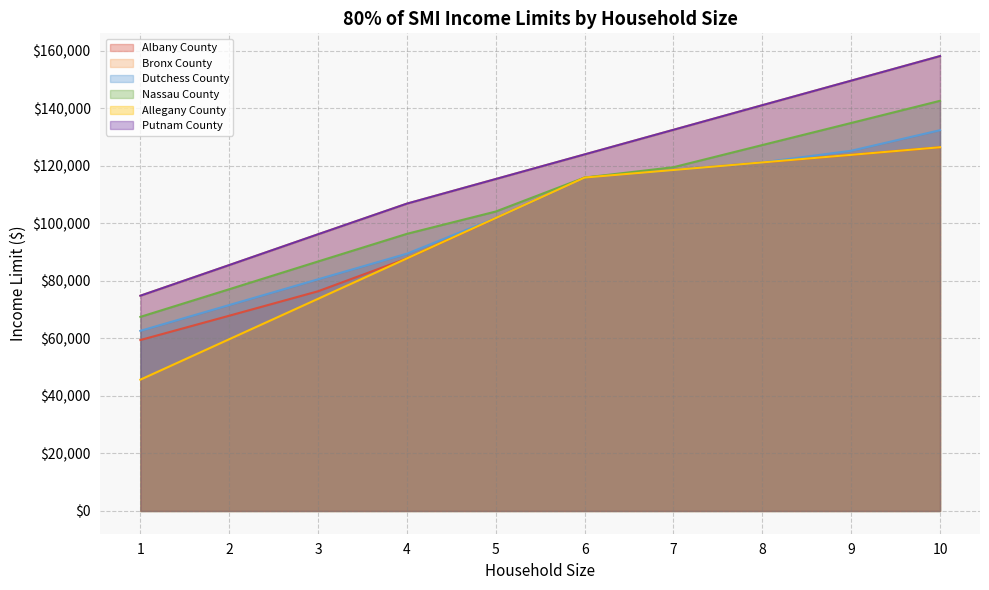

Which series has the largest total across all categories?

Bronx County